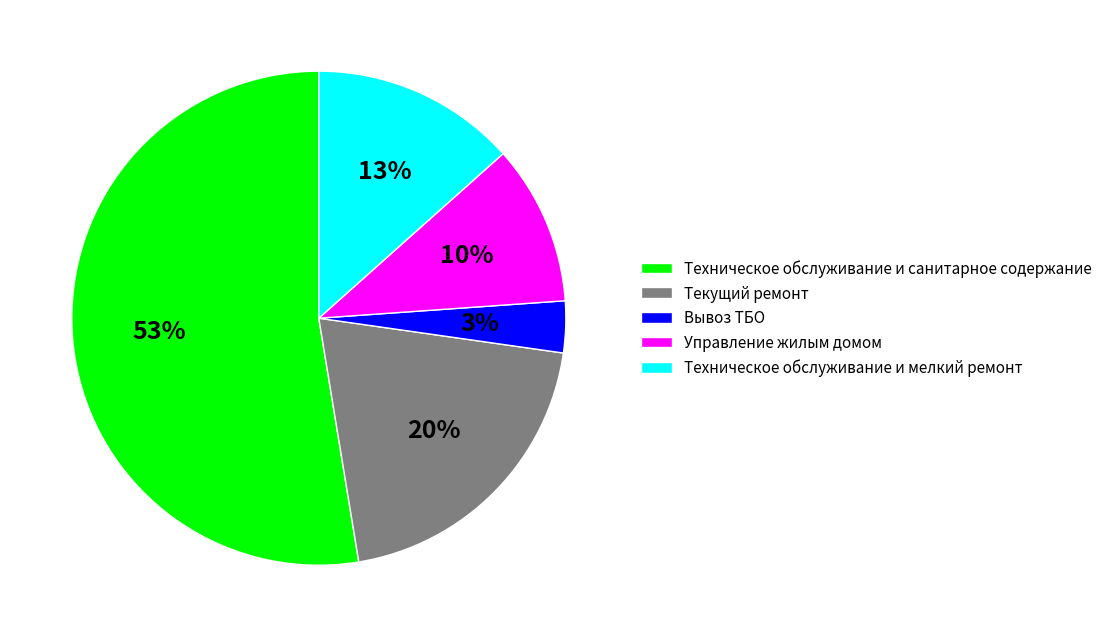

What percentage is the Вывоз ТБО slice, to the nearest percent?

3%